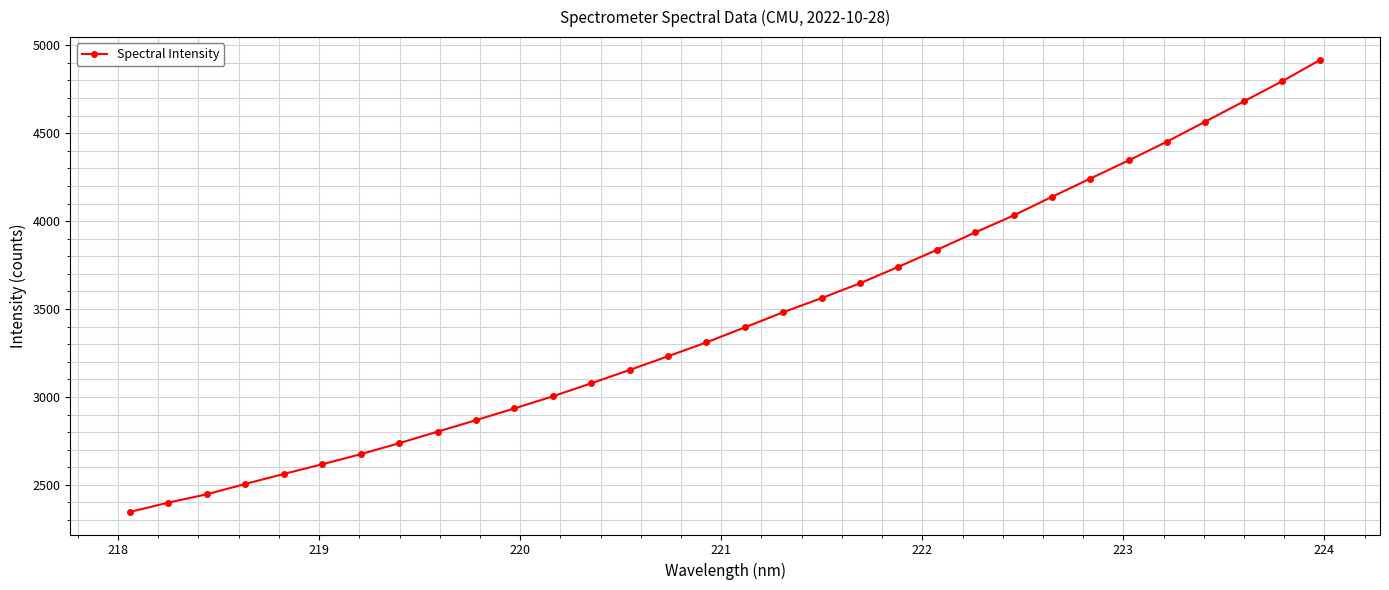

What is the value of the 28th point from the left?

4452.2